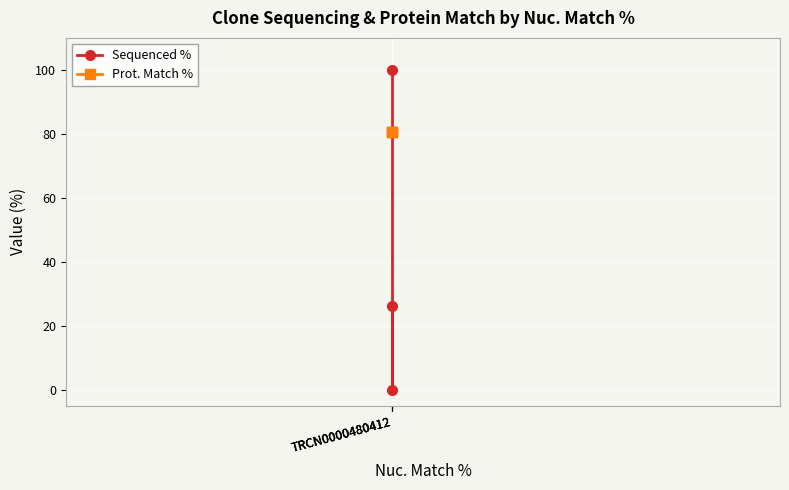

Reading left to right, transcribe all the data shown in this chart.

Sequenced %: TRCN0000480412=100.0	TRCN0000480412=0.0	TRCN0000480412=26.2
Prot. Match %: TRCN0000480412=80.6	TRCN0000480412=80.6	TRCN0000480412=80.6